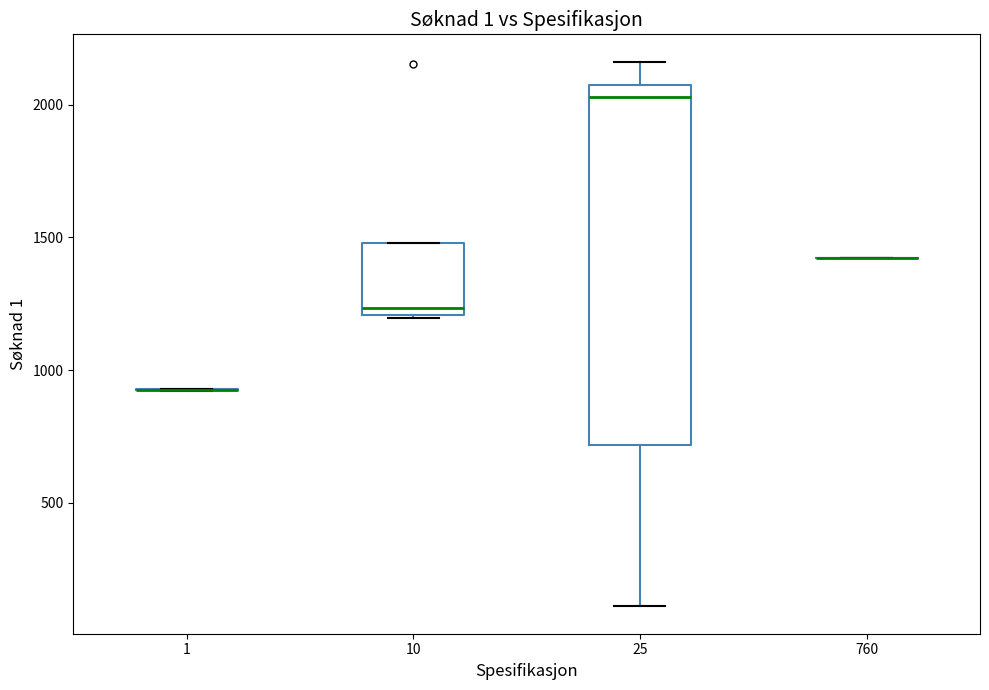

Comparing the boxes themselves (not the whiskers), which one is the tallest?

25